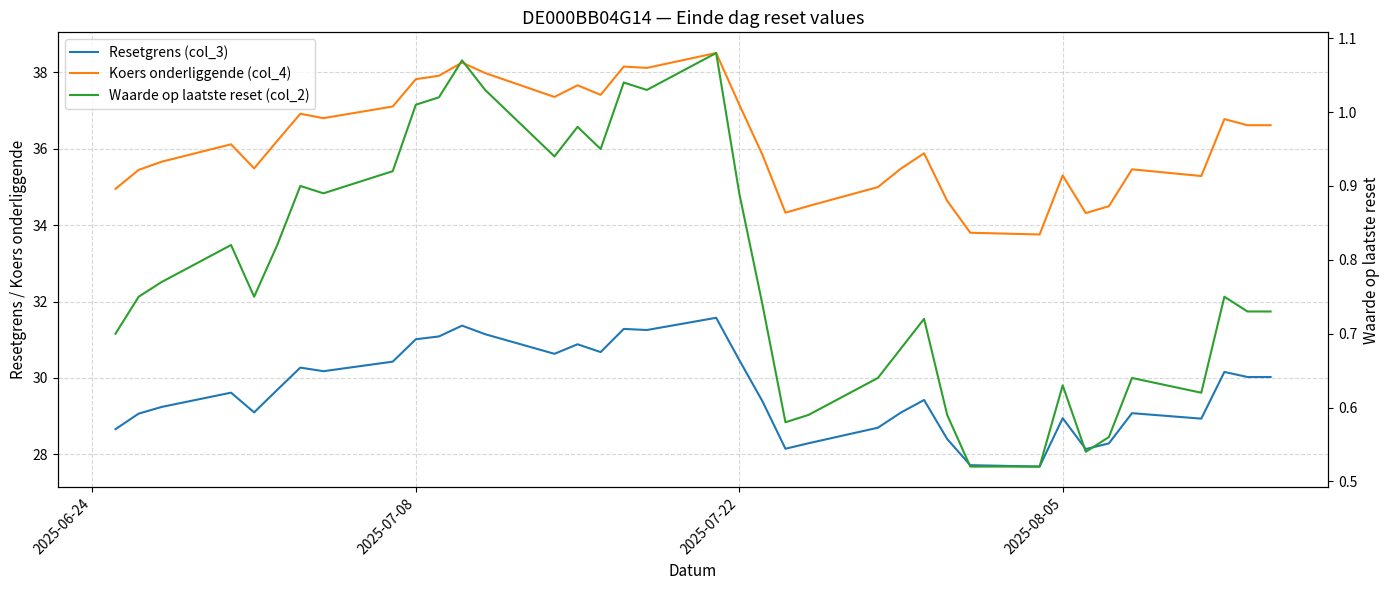

What are all the series names shown in the legend?

Resetgrens (col_3), Koers onderliggende (col_4), Waarde op laatste reset (col_2)